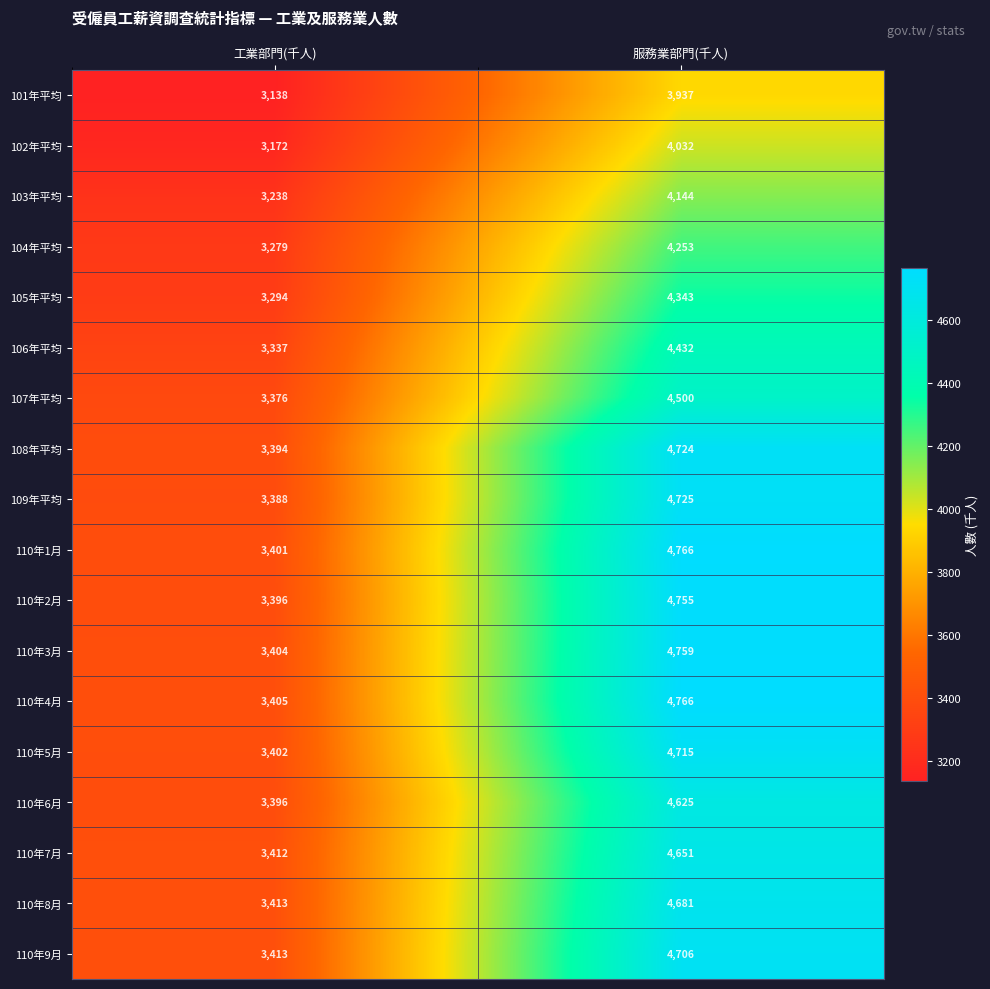

Which series has the largest total across all categories?

110年4月